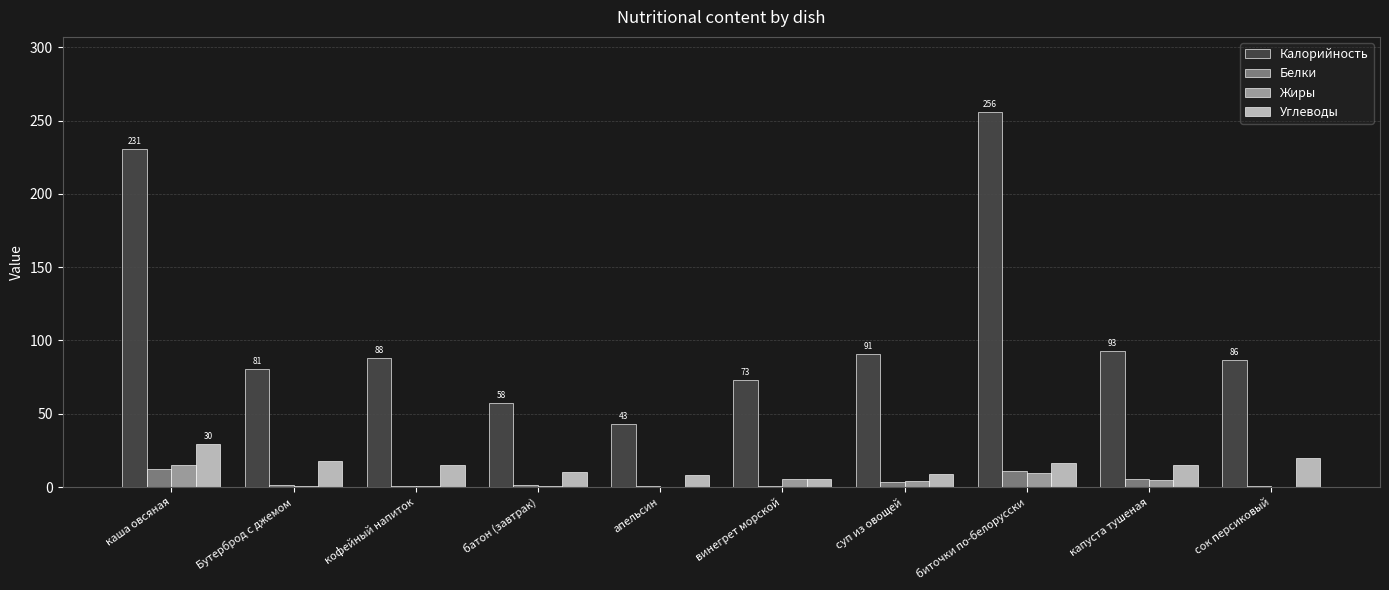

Which series has the largest total across all categories?

Калорийность